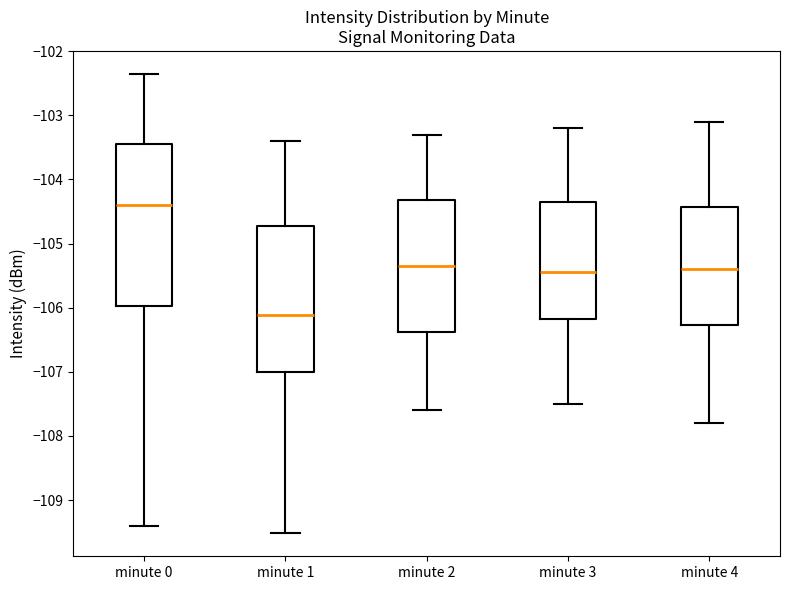

Comparing the boxes themselves (not the whiskers), which one is the tallest?

minute 0